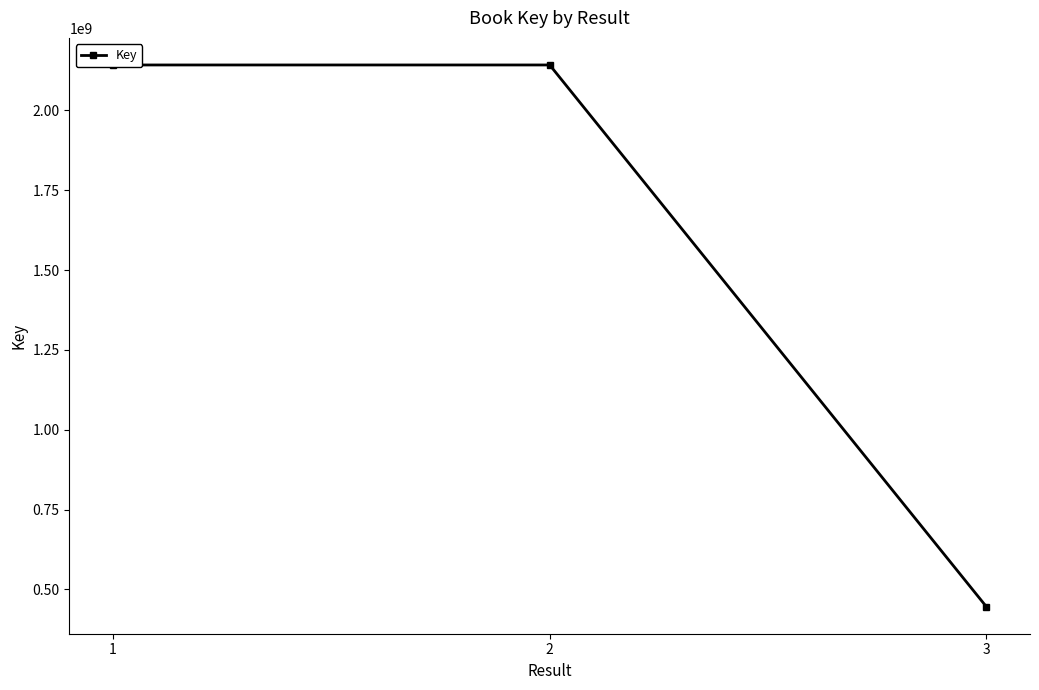

True or false: the data shows 2142244998 at 2.

True